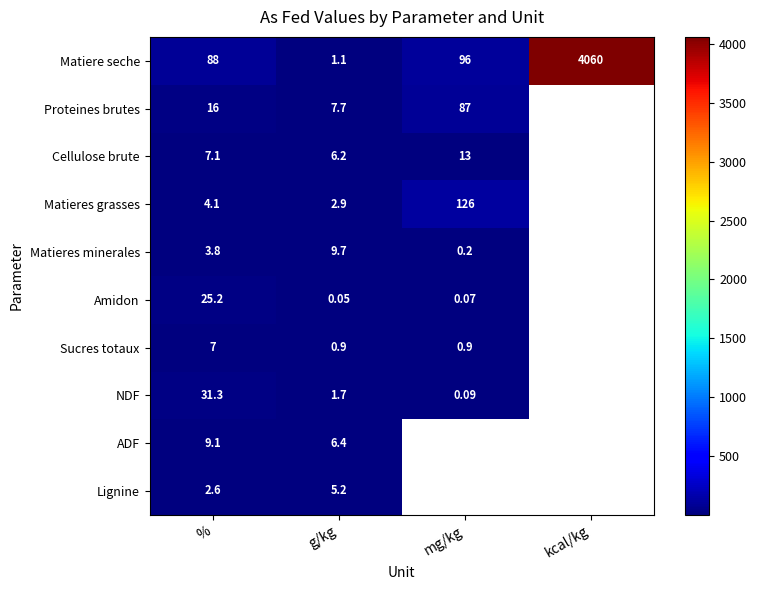

Between g/kg and mg/kg, which is larger?

mg/kg